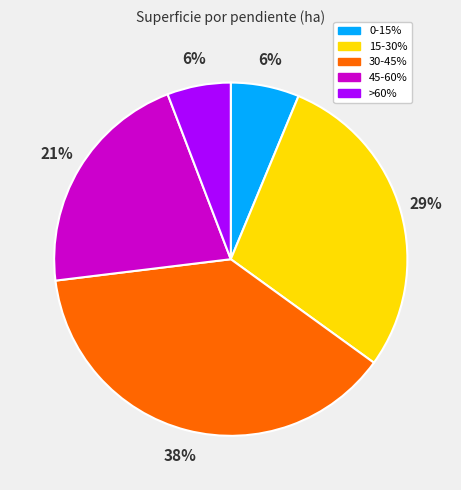

Does any single category account for the majority?

No